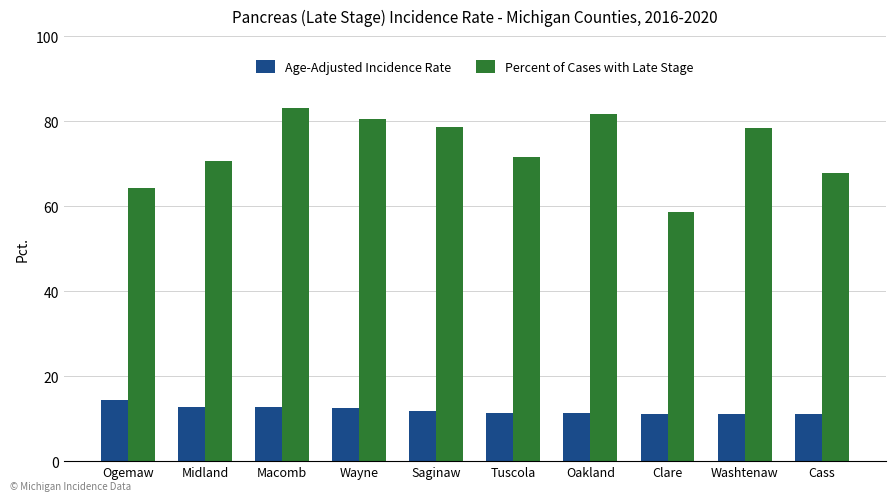

What is the total value across all series at Midland?

83.4